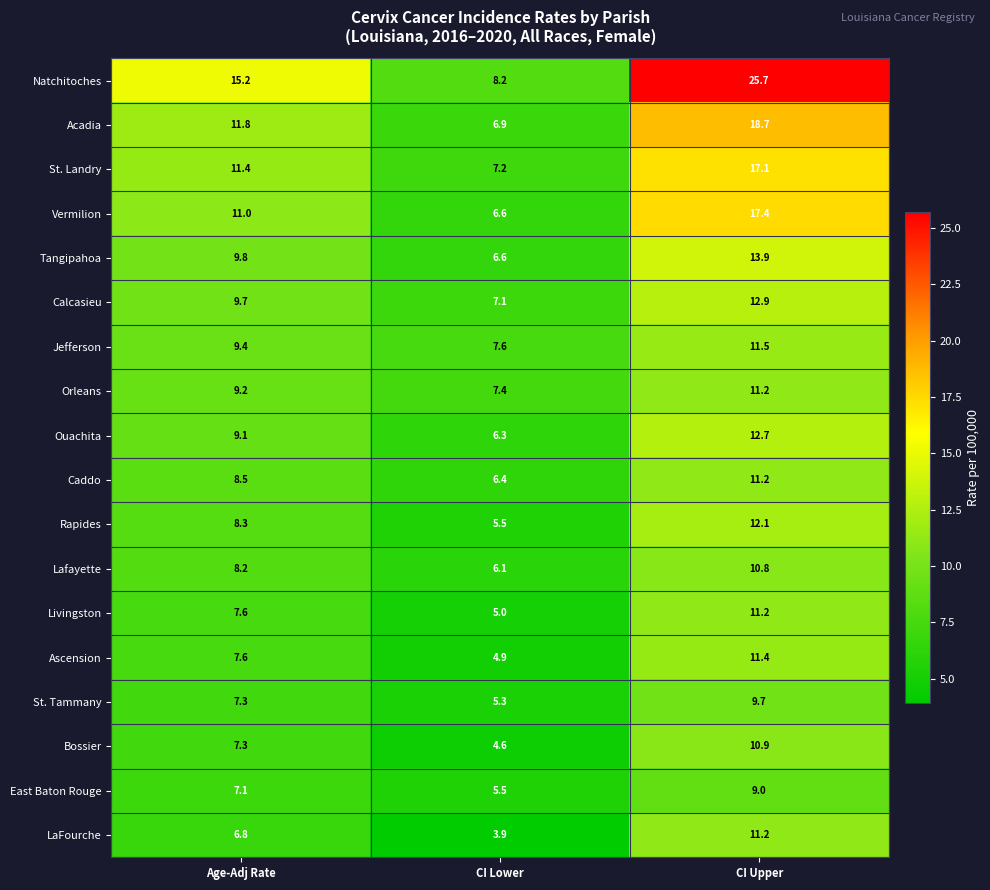

Is it true that St. Tammany equals 1.3 at CI Lower?

False